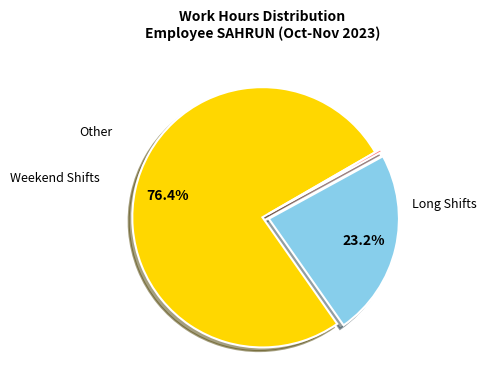

Does any single category account for the majority?

Yes